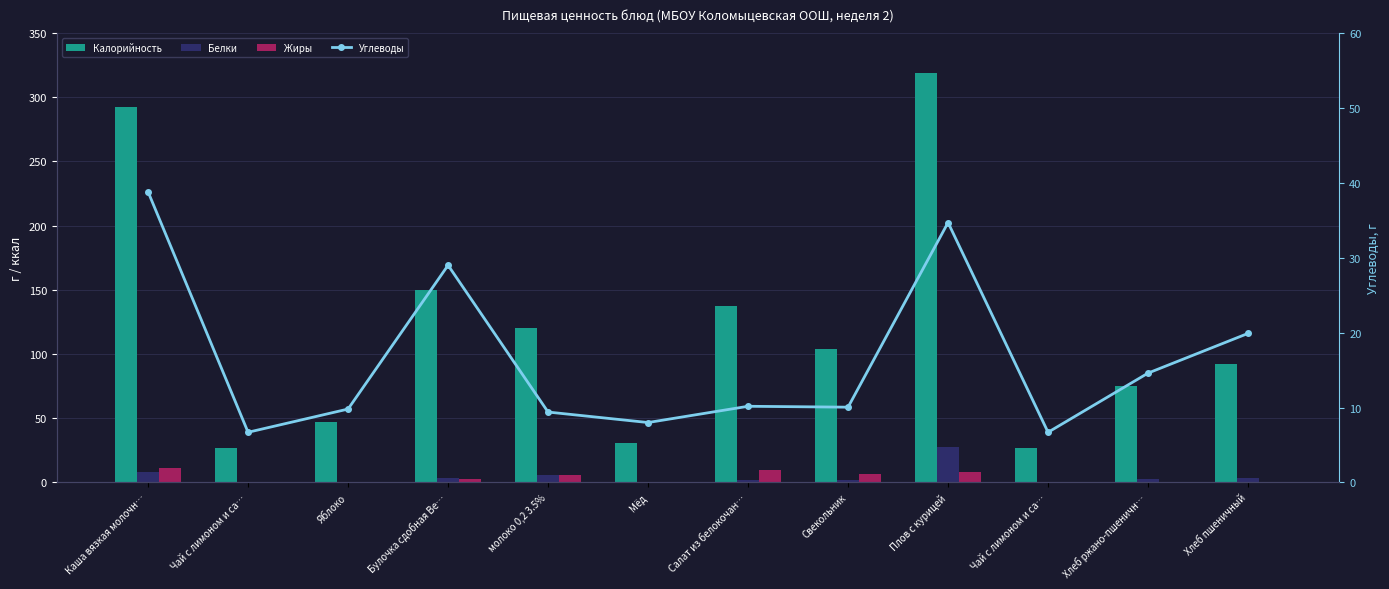

The value of Белки at Хлеб пшеничный is 3.2. True or false?

True